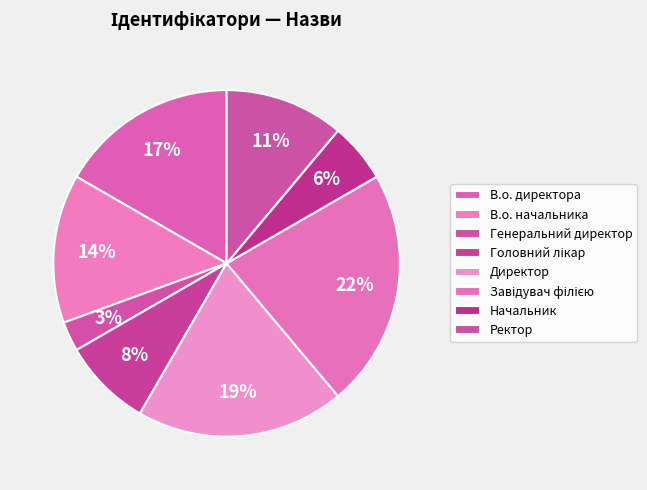

Which has a higher value, В.о. начальника or Начальник?

В.о. начальника